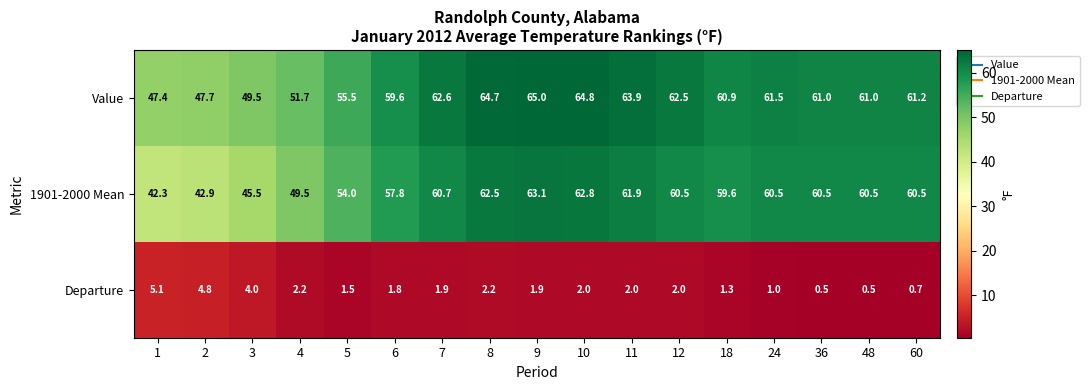

What value does the Value series have at 6?

59.6